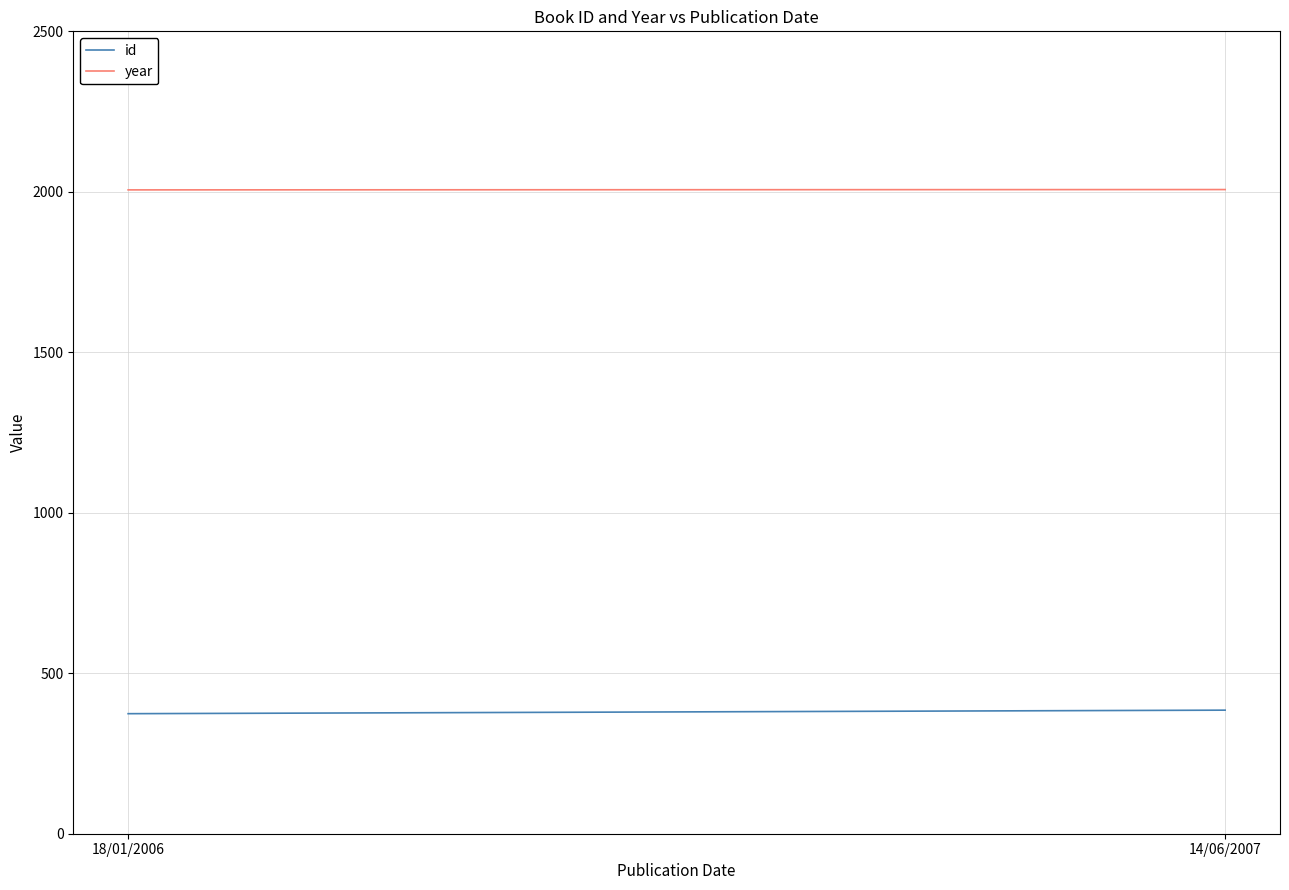

Is this an area chart (filled region under the line)?

No